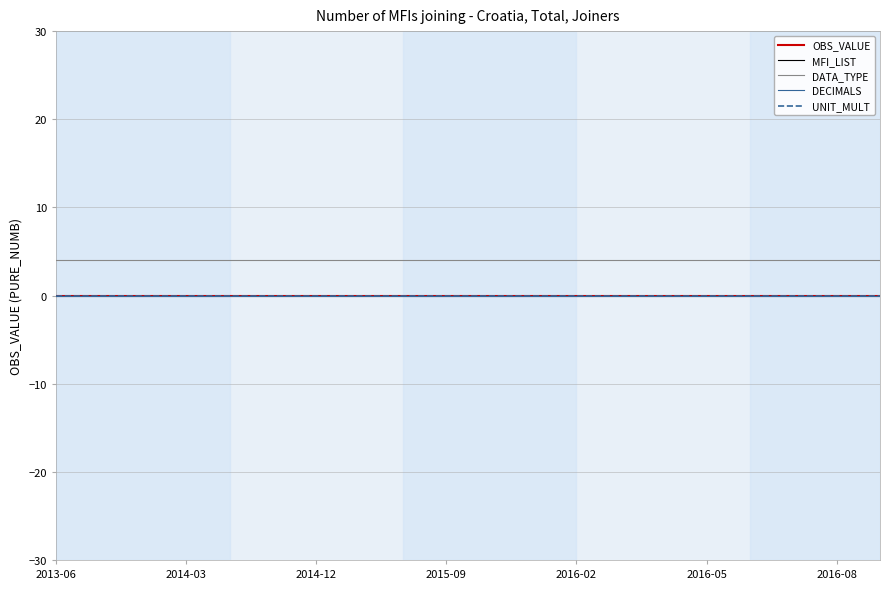

Does the chart have visible grid lines?

Yes